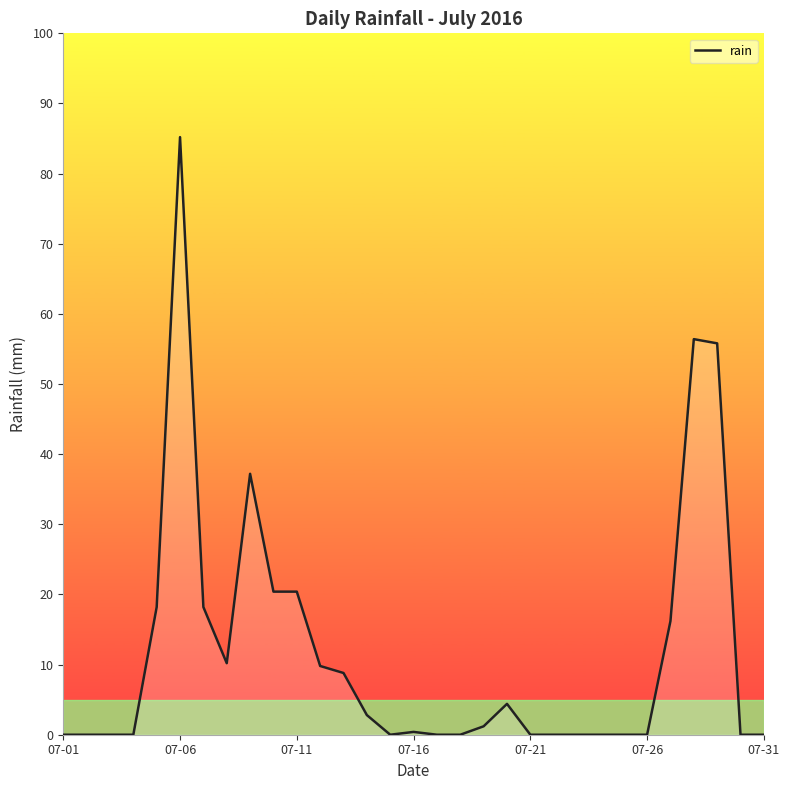

What is the maximum value shown in the chart?

85.2